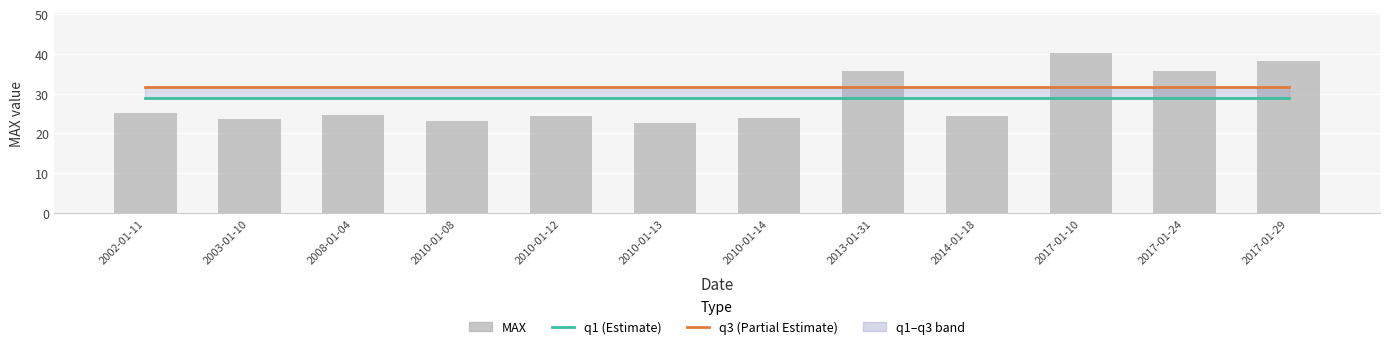

What position from the left is 2003-01-10?

2